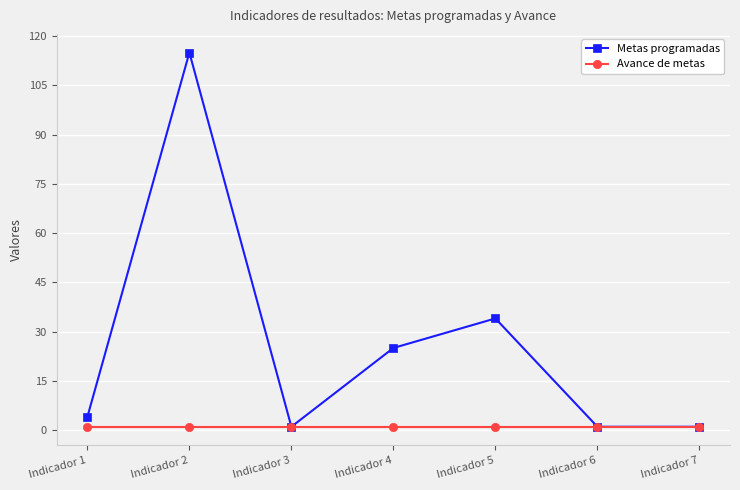

In Metas programadas, how many points are higher than both neighbors (excluding endpoints)?

2